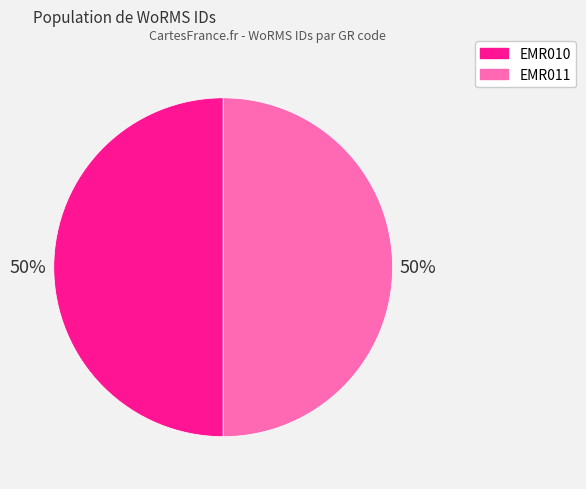

Is it true that EMR010 is 39% of the pie?

False